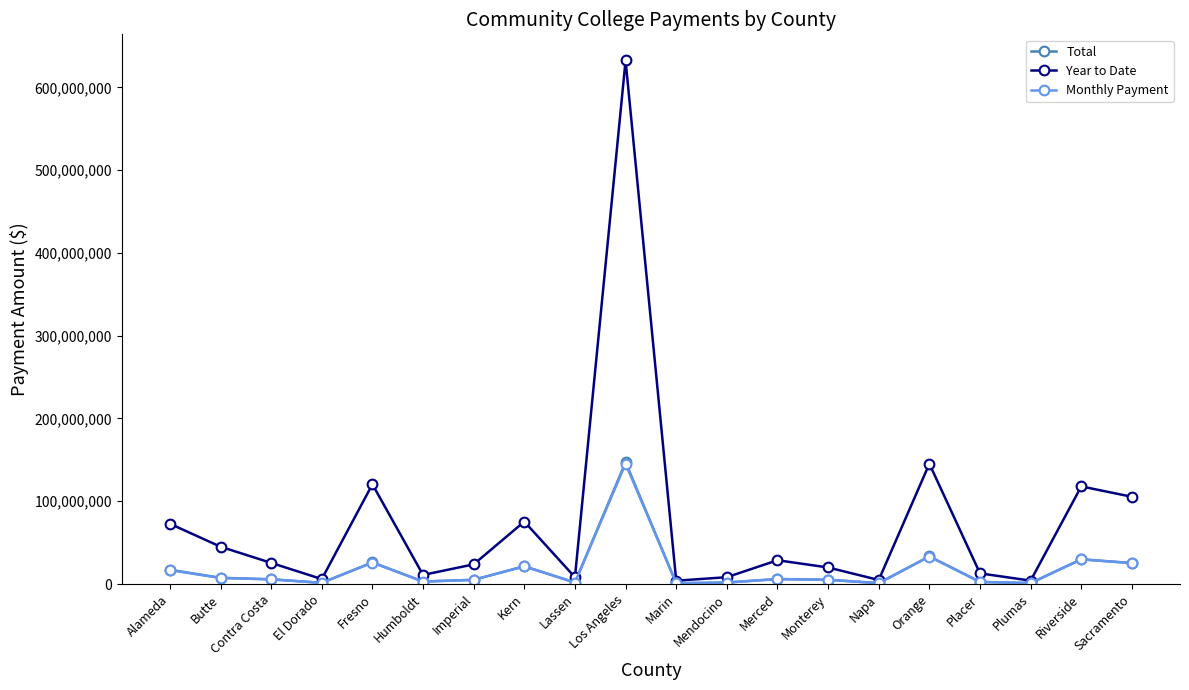

What is the highest value of the Year to Date series?

632438272